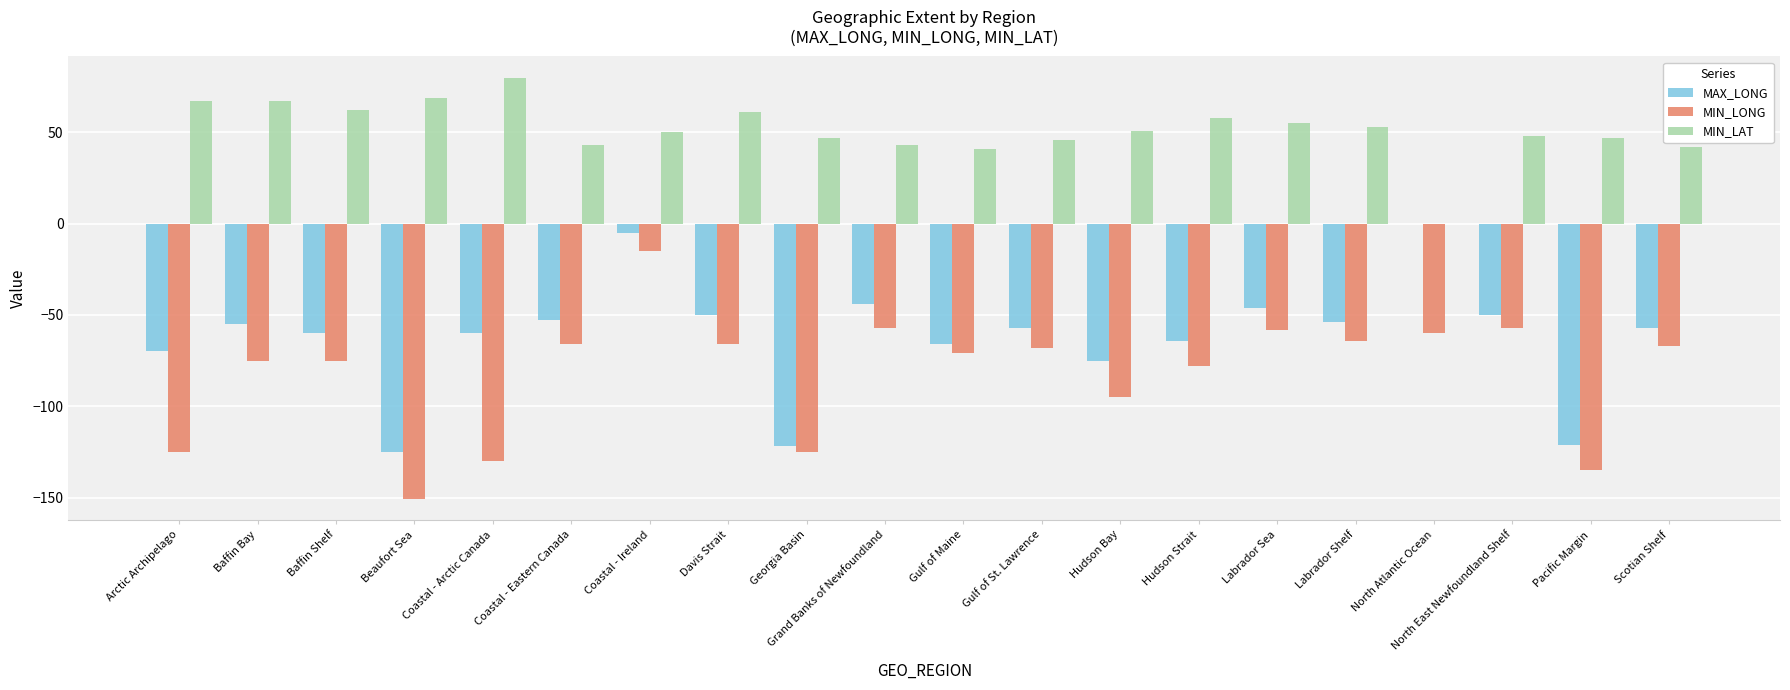

What is the approximate value of MIN_LONG at North Atlantic Ocean?

-60.0